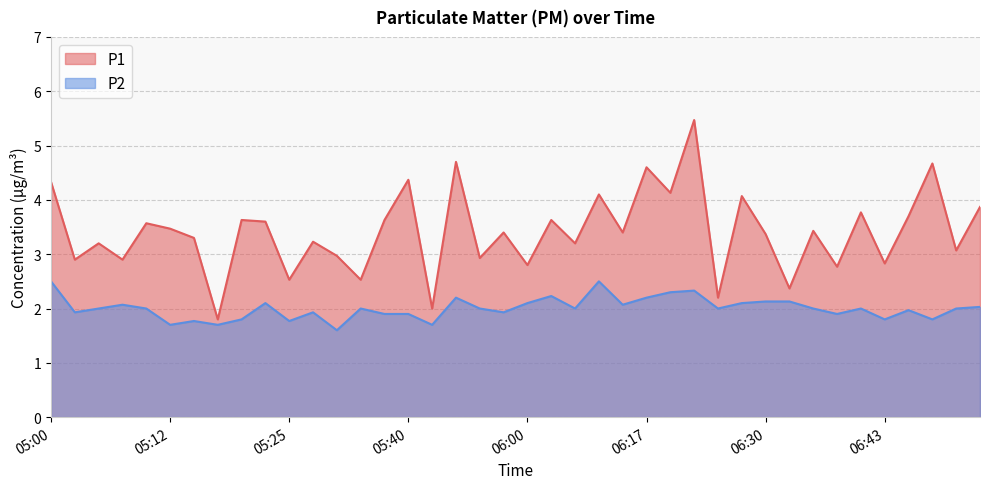

List the labels in order of P1 value, largest first.

06:22, 05:48, 06:49, 06:17, 05:40, 05:00, 06:20, 06:12, 06:28, 06:54, 06:41, 06:46, 05:20, 05:38, 06:05, 05:22, 05:10, 05:12, 06:35, 05:54, 06:14, 06:30, 05:15, 05:28, 05:05, 06:09, 06:51, 05:30, 05:51, 05:02, 05:07, 06:43, 06:00, 06:38, 05:25, 05:36, 06:33, 06:25, 05:43, 05:17